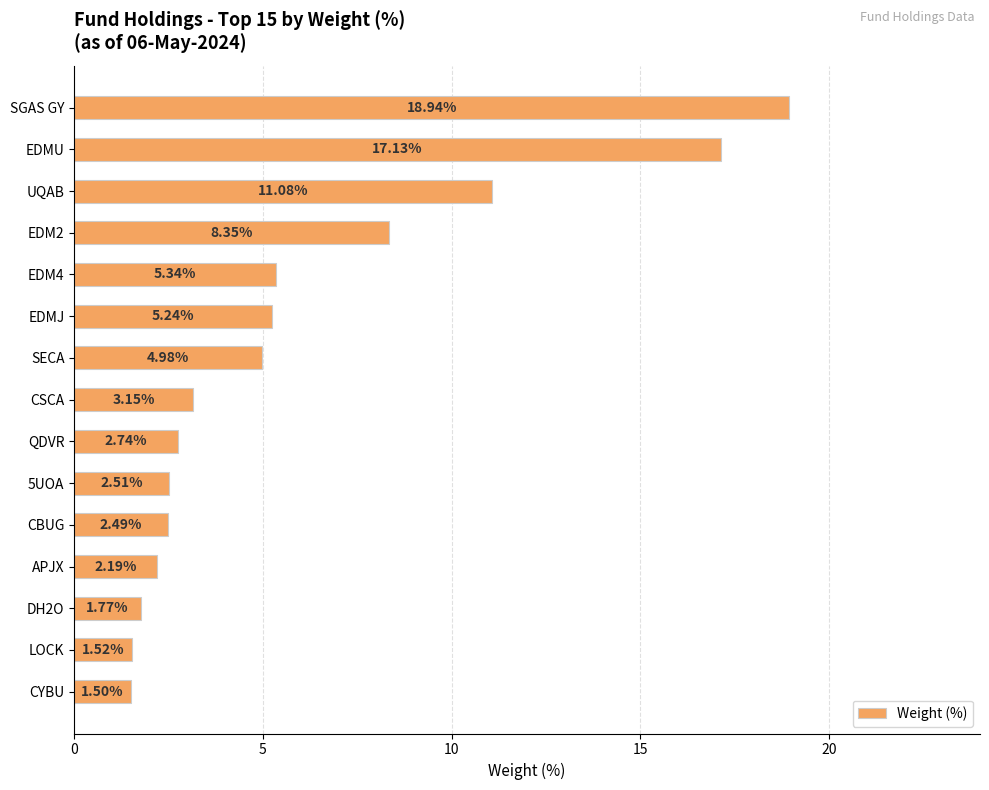

What is the average value?

5.9